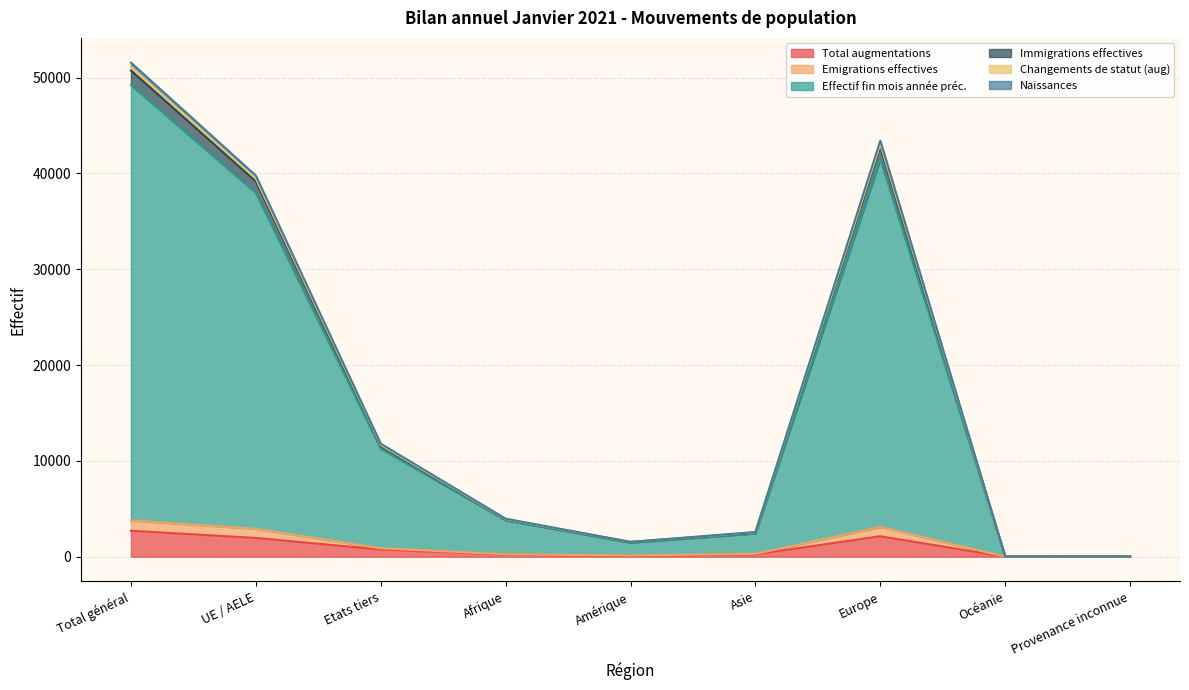

What is the maximum value for Total augmentations?

2708